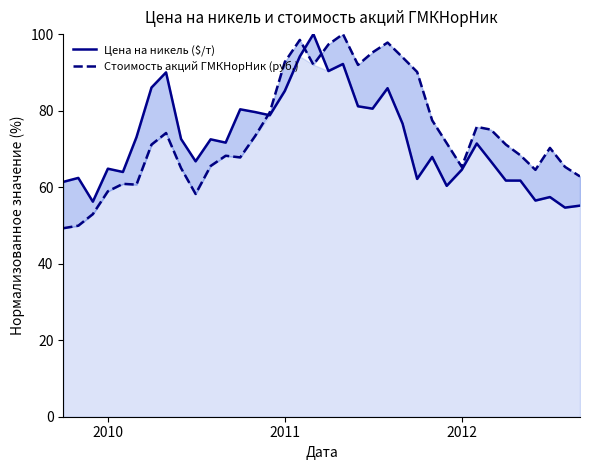

How many categories are shown in the chart?

36